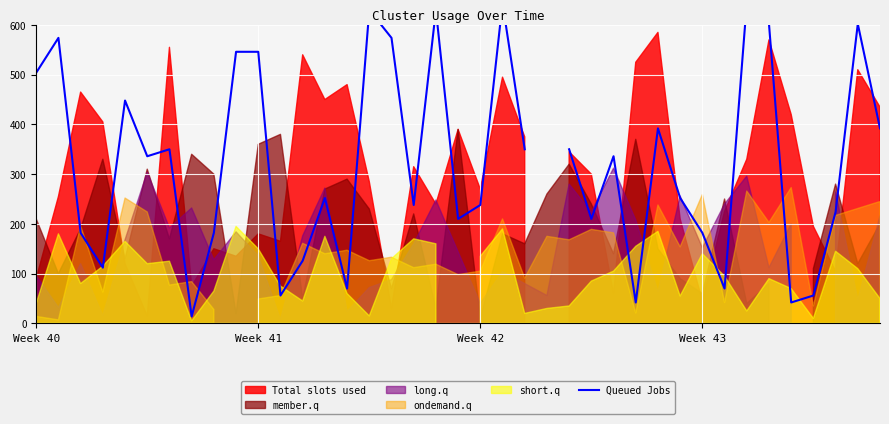

Count the number of values greater than 336.

17